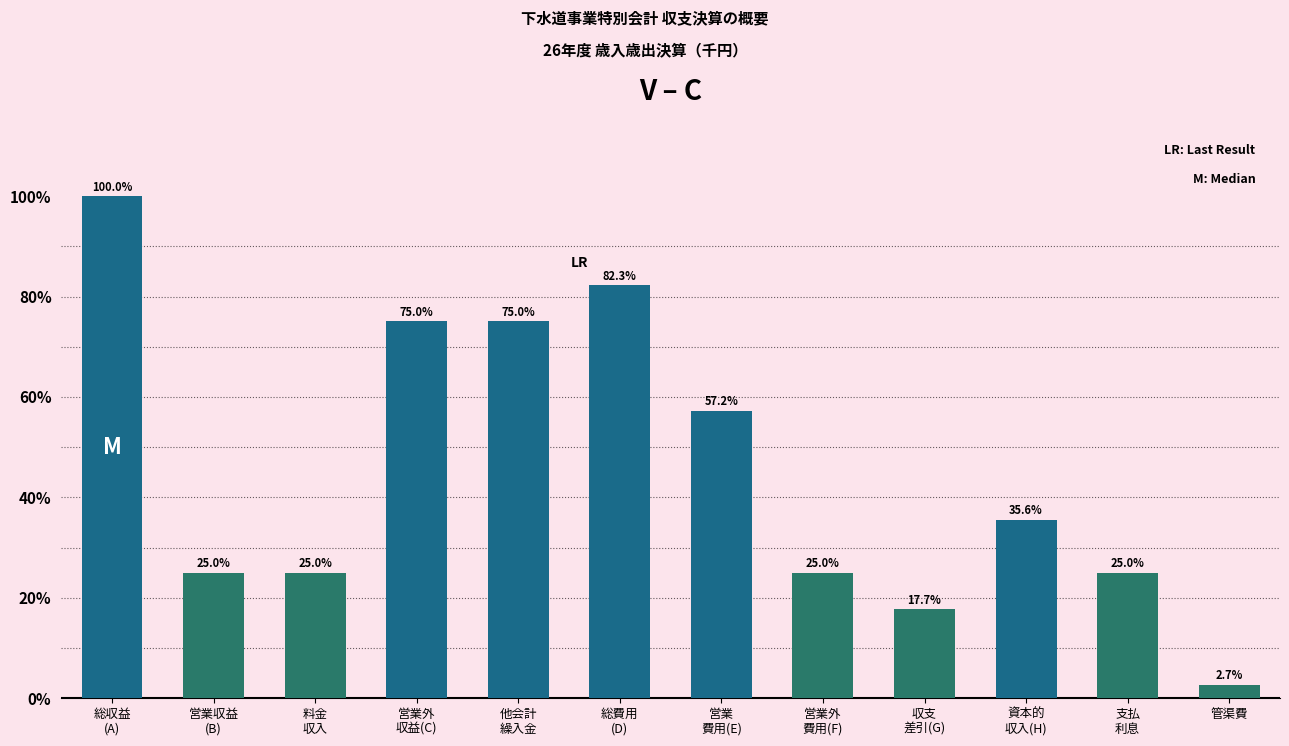

Count the number of categories in the chart.

12